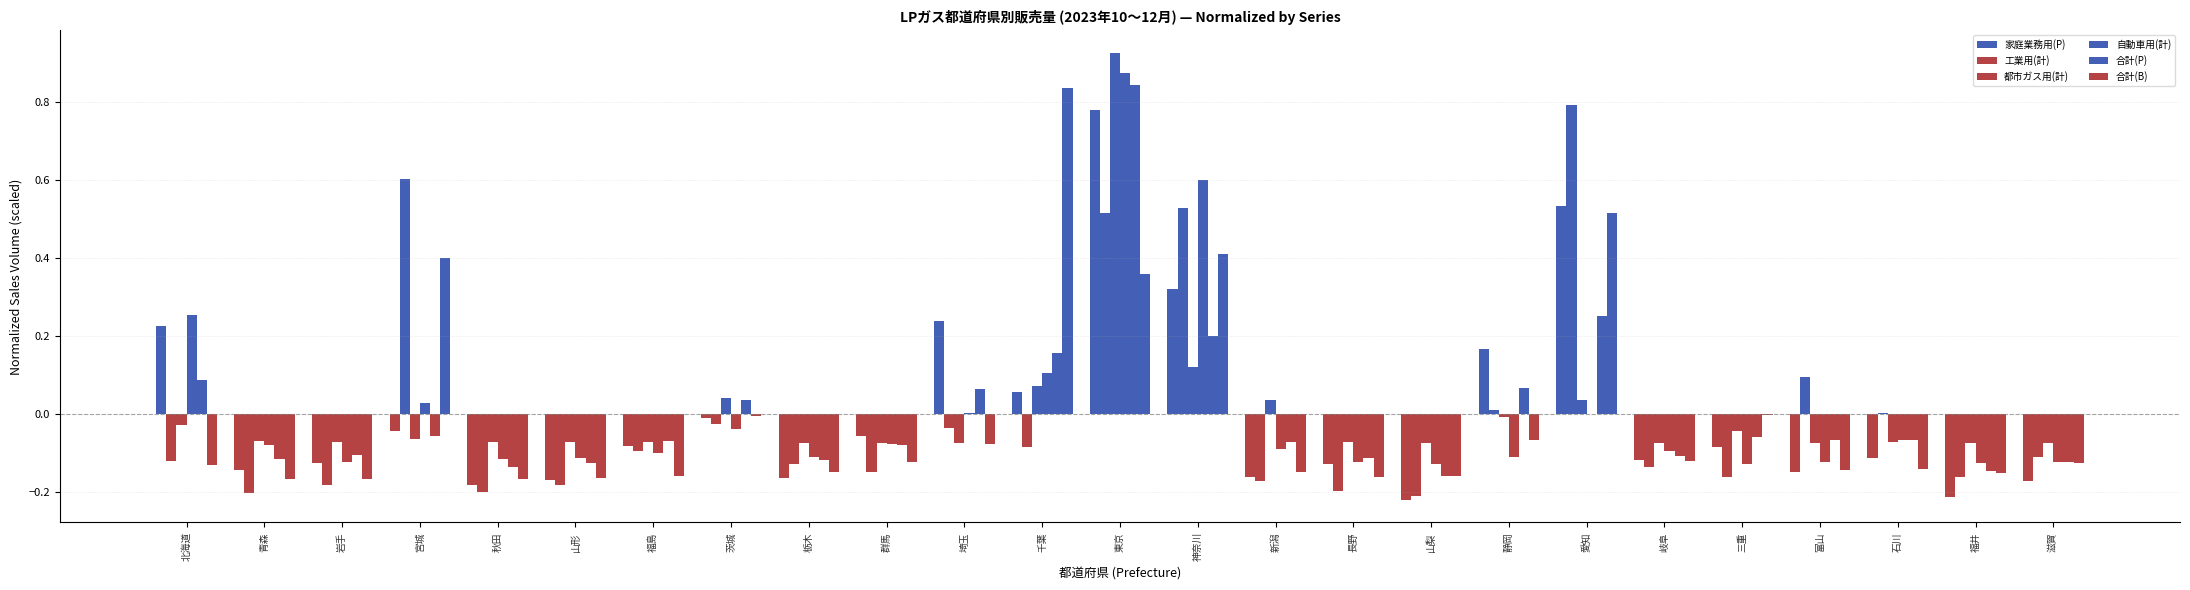

Are the bars horizontal?

No